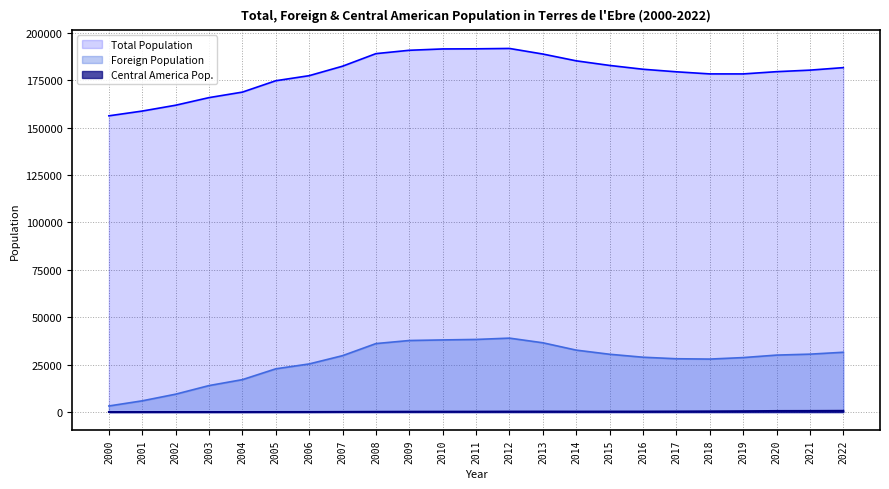

At which category is the sum across all series the highest?

2012